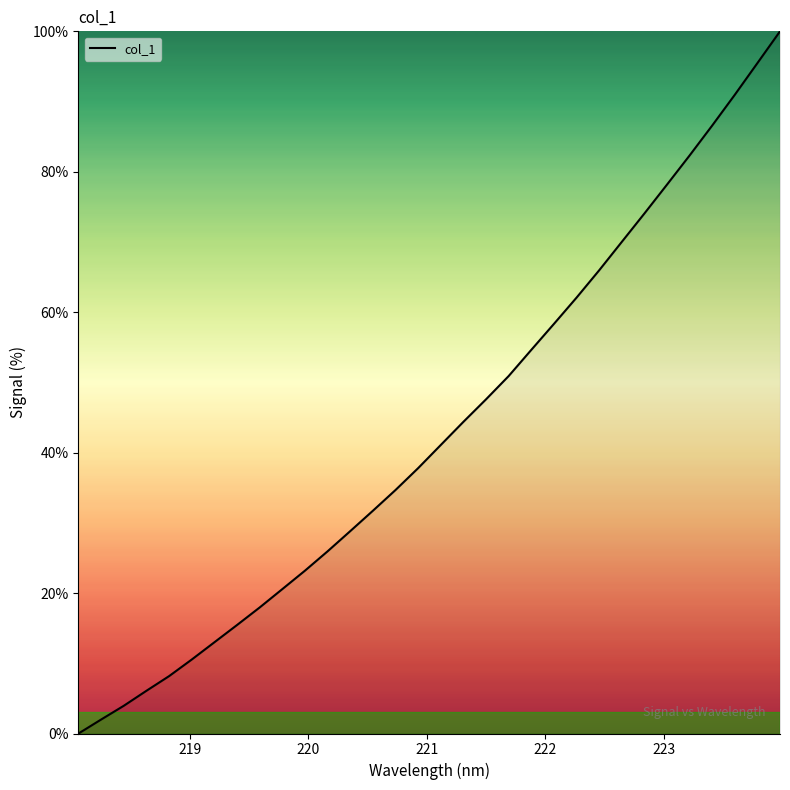

What is the average value?

43.2